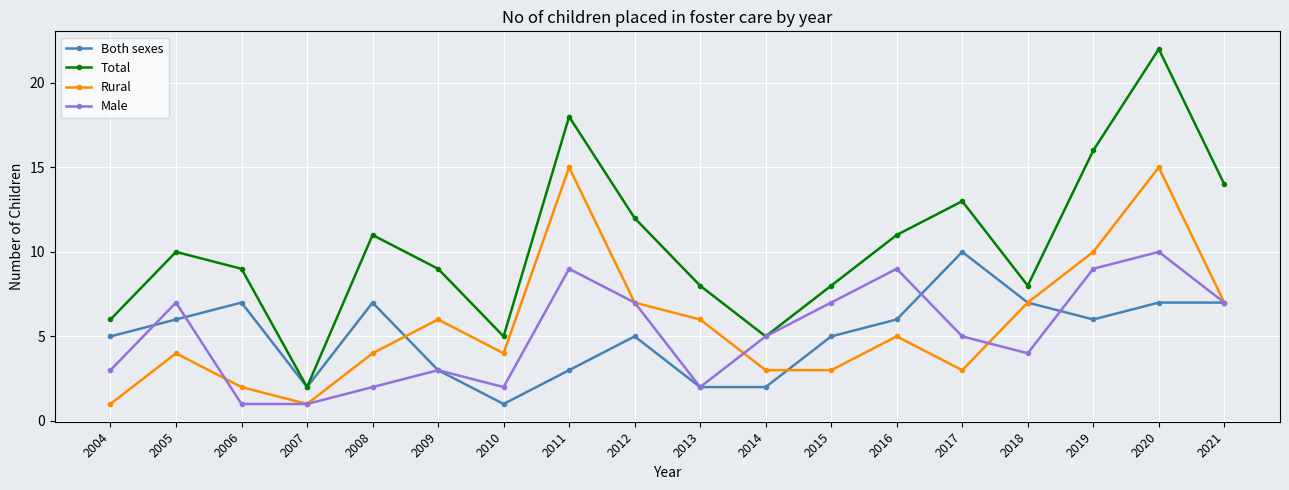

At 2008, list the series in order from largest to smallest.

Total, Both sexes, Rural, Male